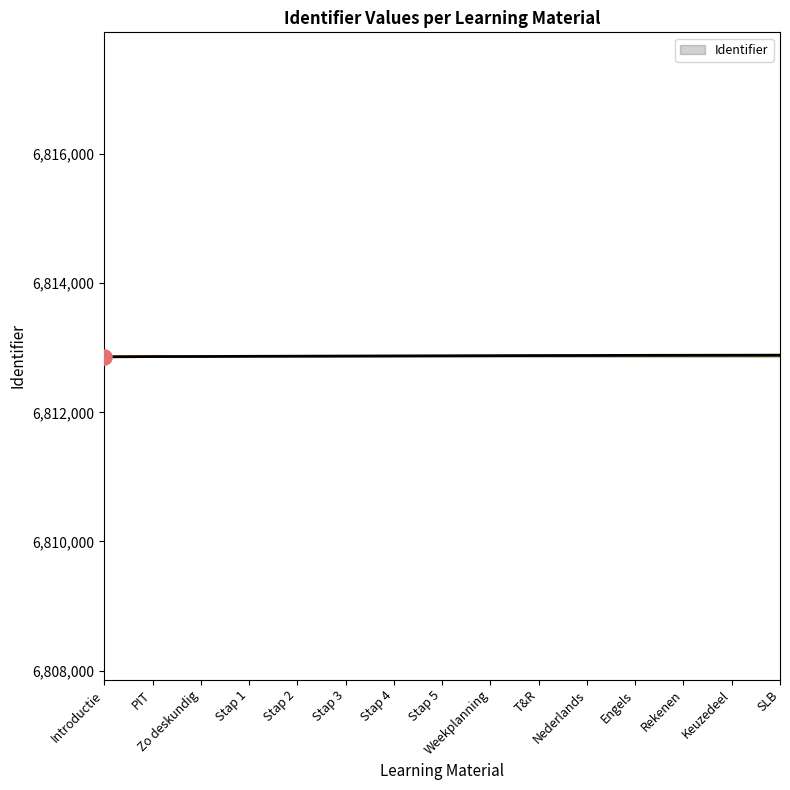

Between Nederlands and Zo deskundig, which is larger?

Nederlands